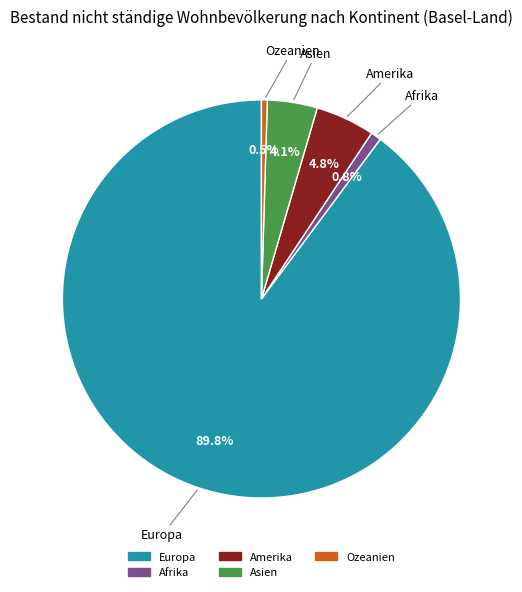

What is the largest slice in the pie chart?

Europa